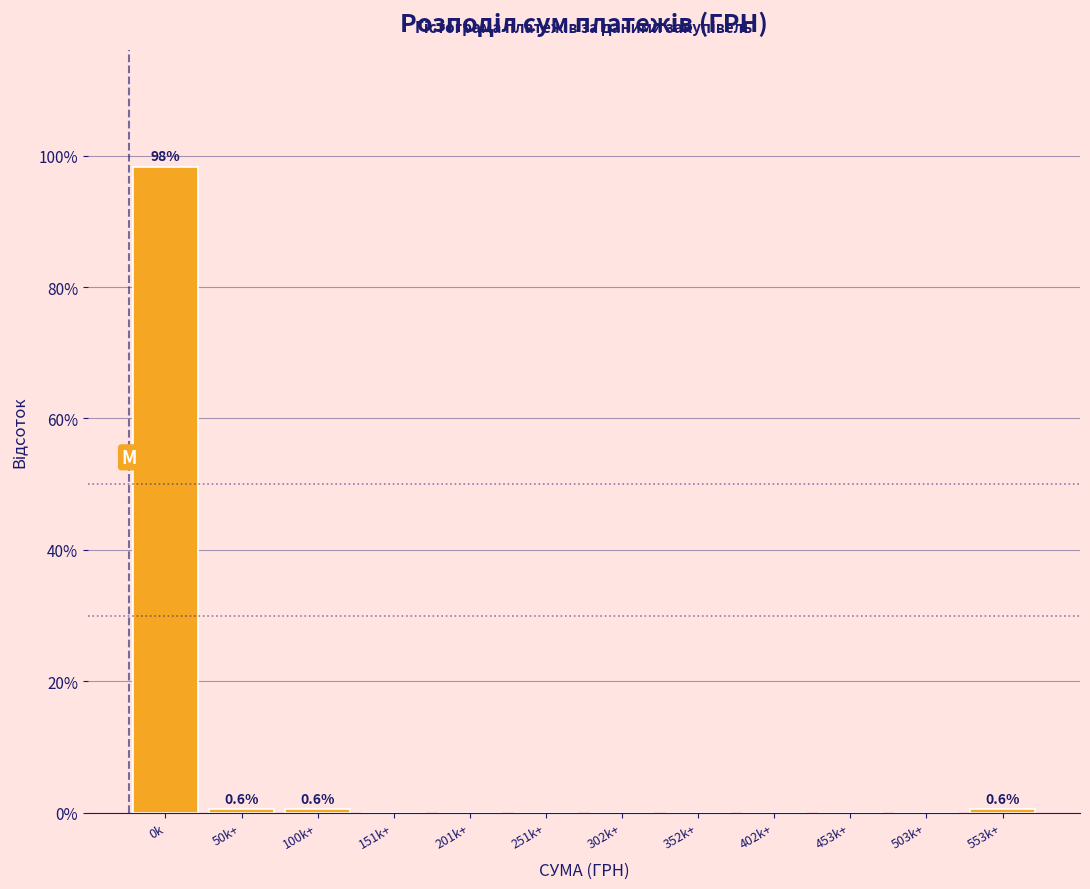

Reading left to right, list all the values displayed in this chart.

0k=98.3	50k+=0.6	100k+=0.6	151k+=0.0	201k+=0.0	251k+=0.0	302k+=0.0	352k+=0.0	402k+=0.0	453k+=0.0	503k+=0.0	553k+=0.6